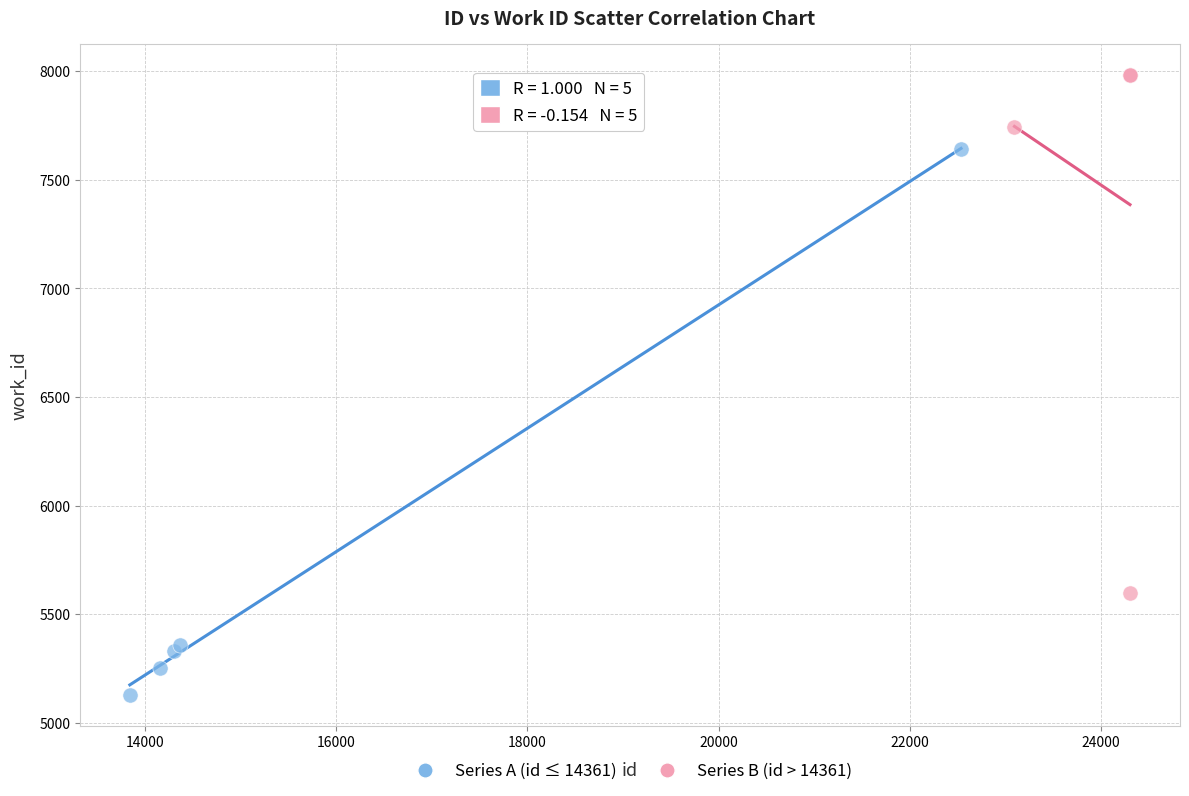

Which series contains the highest Y value?

Series B (id > 14361)